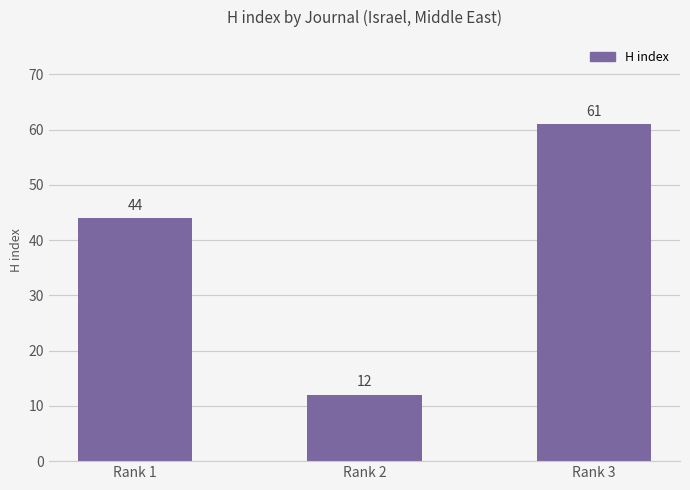

How many values are below 44?

1